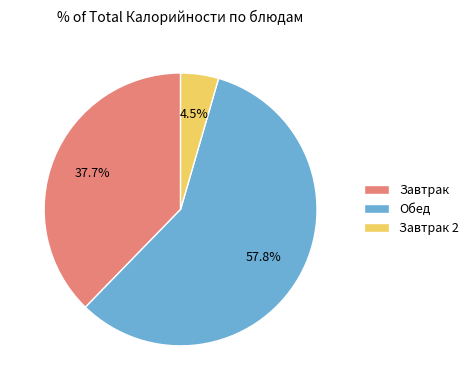

Between Завтрак 2 and Обед, which is larger?

Обед